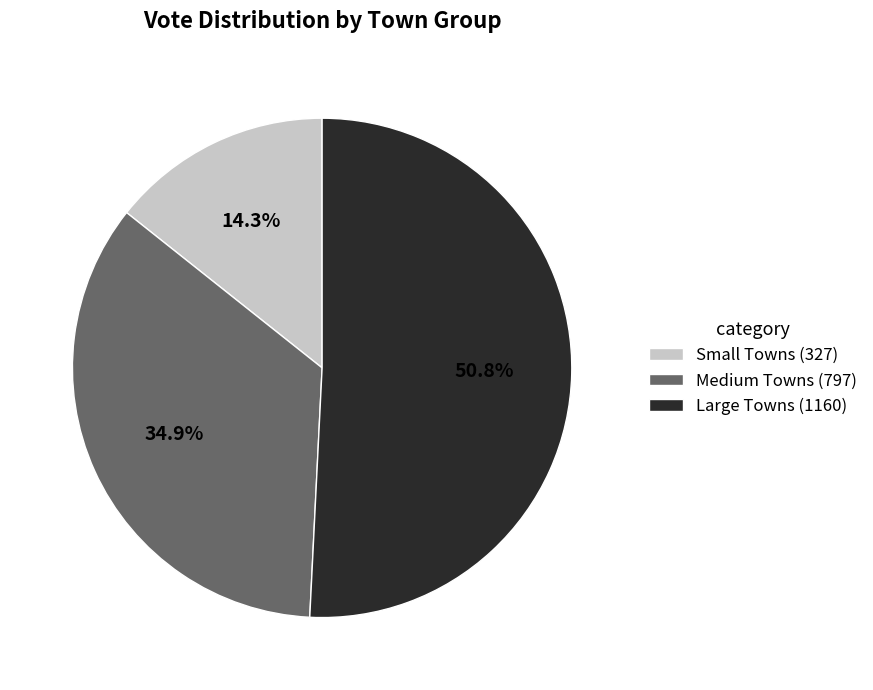

What is the total percentage of Small Towns (327) and Large Towns (1160)?

65.1%